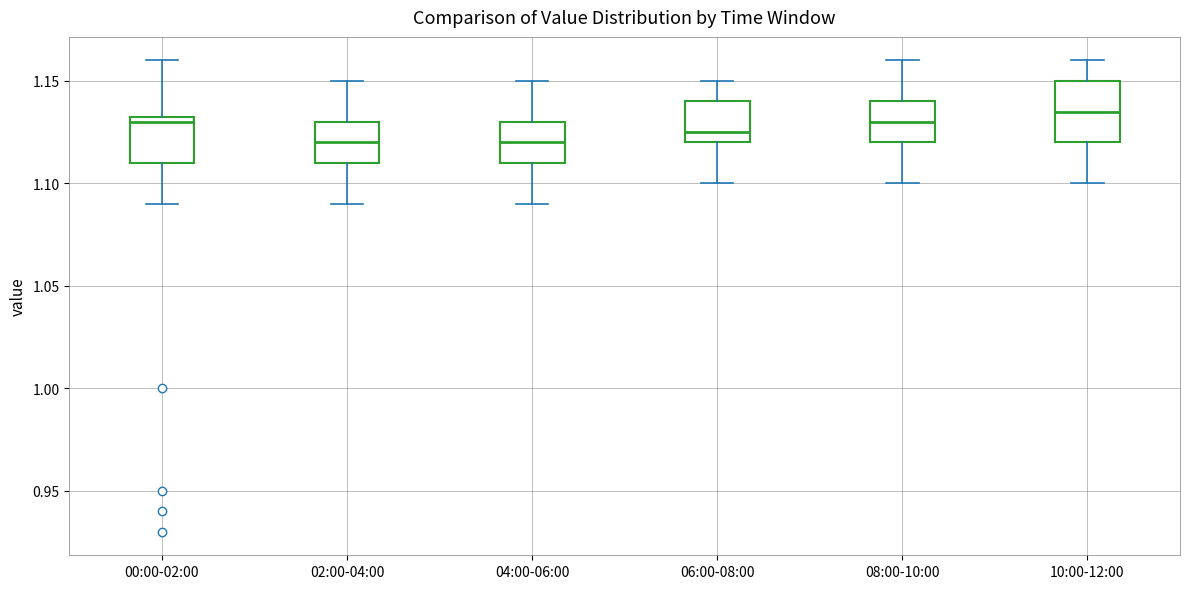

Reading left to right, transcribe this box plot: for each box, give where its median line is, the range the box spans, and where its two whiskers end, as read against the y-axis. The values are not printed on the chart, so give them approximately, as read against the axis.

00:00-02:00: median 1.130, box 1.110 to 1.135, whiskers 1.090 to 1.160
02:00-04:00: median 1.120, box 1.110 to 1.130, whiskers 1.090 to 1.150
04:00-06:00: median 1.120, box 1.110 to 1.130, whiskers 1.090 to 1.150
06:00-08:00: median 1.125, box 1.120 to 1.140, whiskers 1.100 to 1.150
08:00-10:00: median 1.130, box 1.120 to 1.140, whiskers 1.100 to 1.160
10:00-12:00: median 1.135, box 1.120 to 1.150, whiskers 1.100 to 1.160